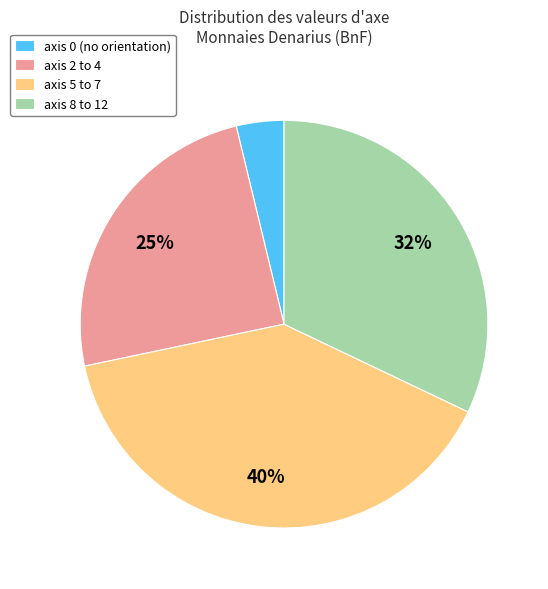

To the nearest percent, what portion does axis 0 (no orientation) represent?

4%